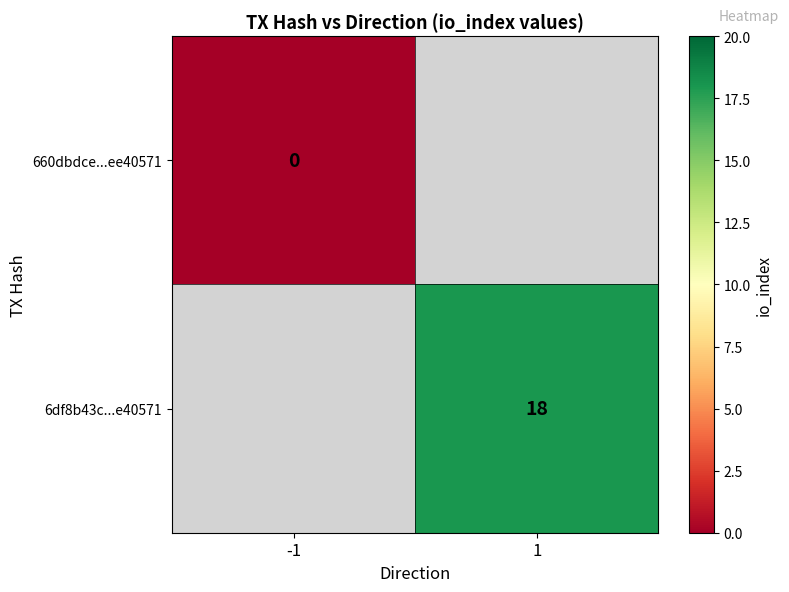

The value of 6df8b43c...e40571 at 1 is 27. True or false?

False